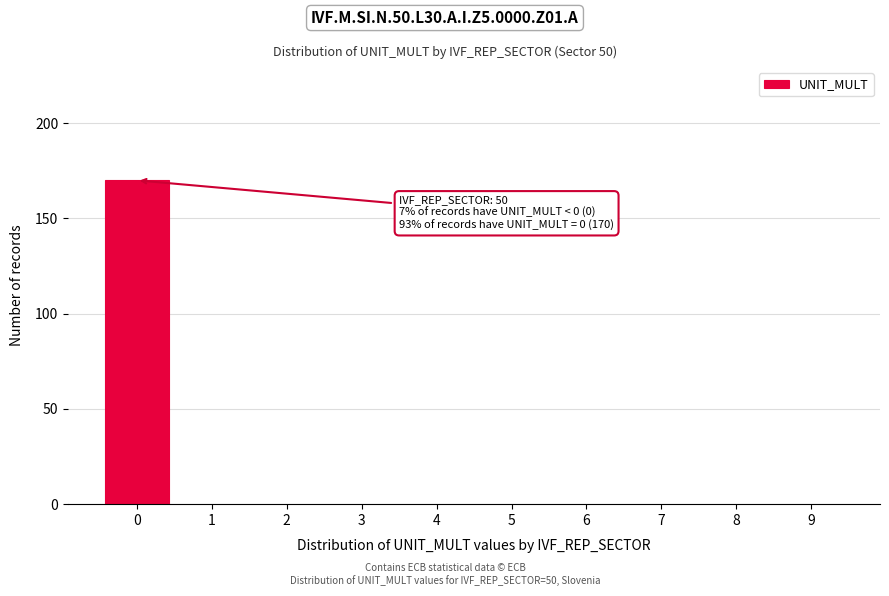

Reading left to right, what are all the values shown in this chart?

0=170	1=0	2=0	3=0	4=0	5=0	6=0	7=0	8=0	9=0